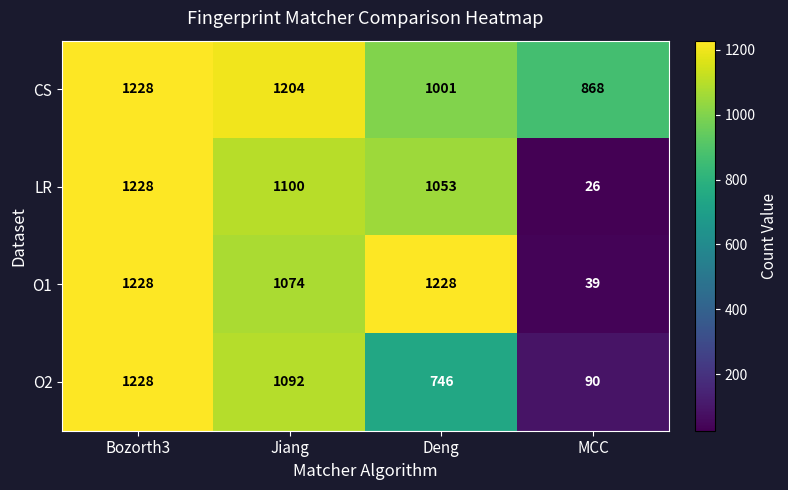

Reading left to right, extract all data points from this chart.

CS: Bozorth3=1228	Jiang=1204	Deng=1001	MCC=868
LR: Bozorth3=1228	Jiang=1100	Deng=1053	MCC=26
O1: Bozorth3=1228	Jiang=1074	Deng=1228	MCC=39
O2: Bozorth3=1228	Jiang=1092	Deng=746	MCC=90